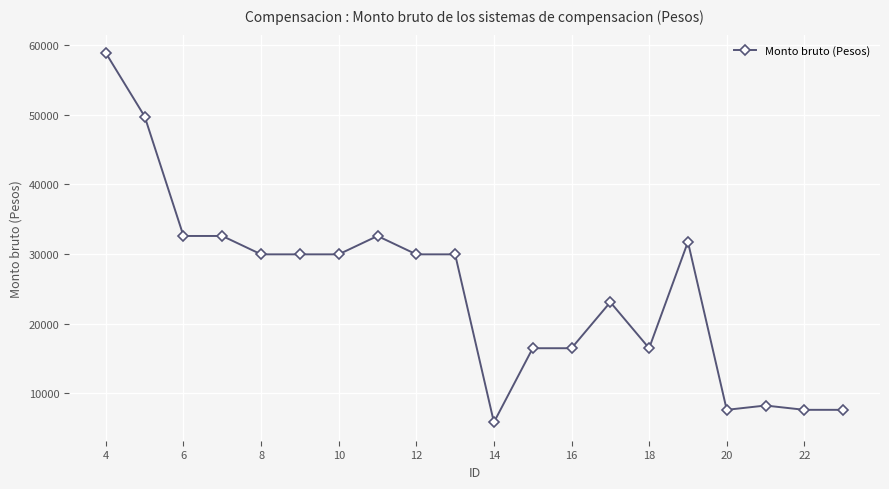

What is the smallest value displayed?

5848.7